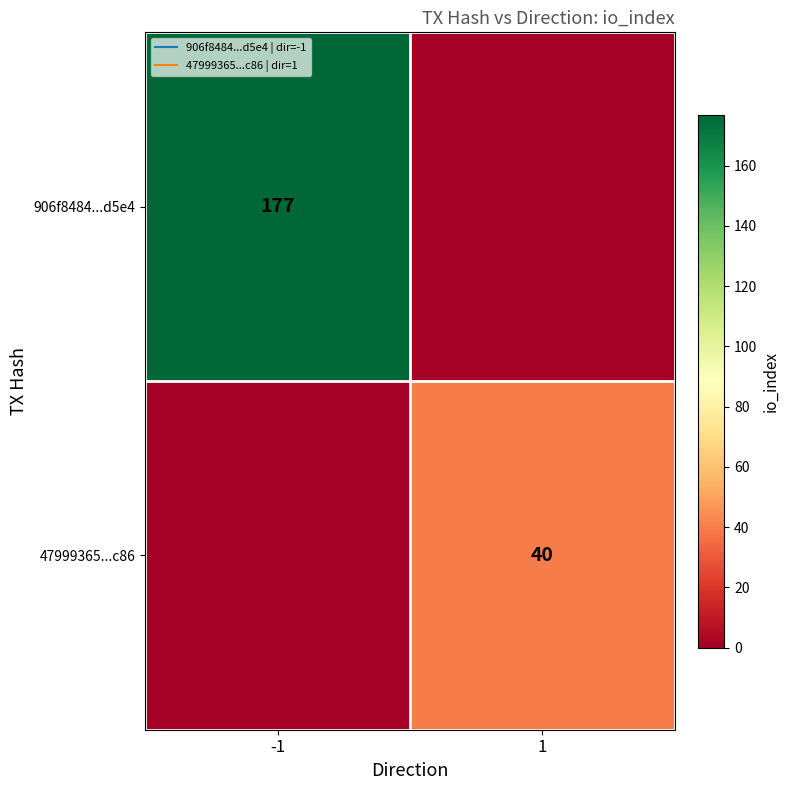

What is the spread (max minus min) of values at 1?

40